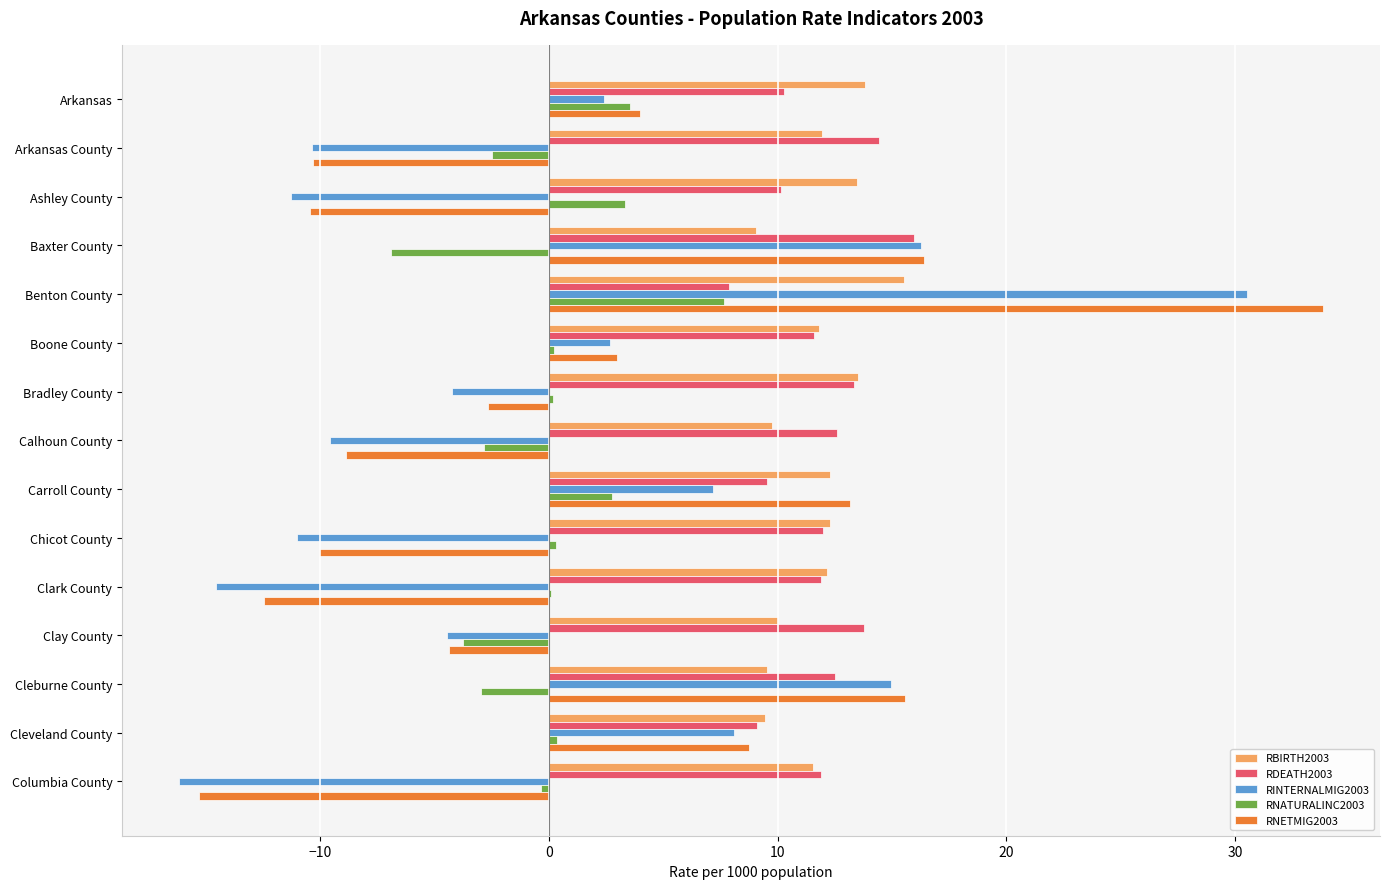

Which series changed the most between Baxter County and Benton County?

RNETMIG2003